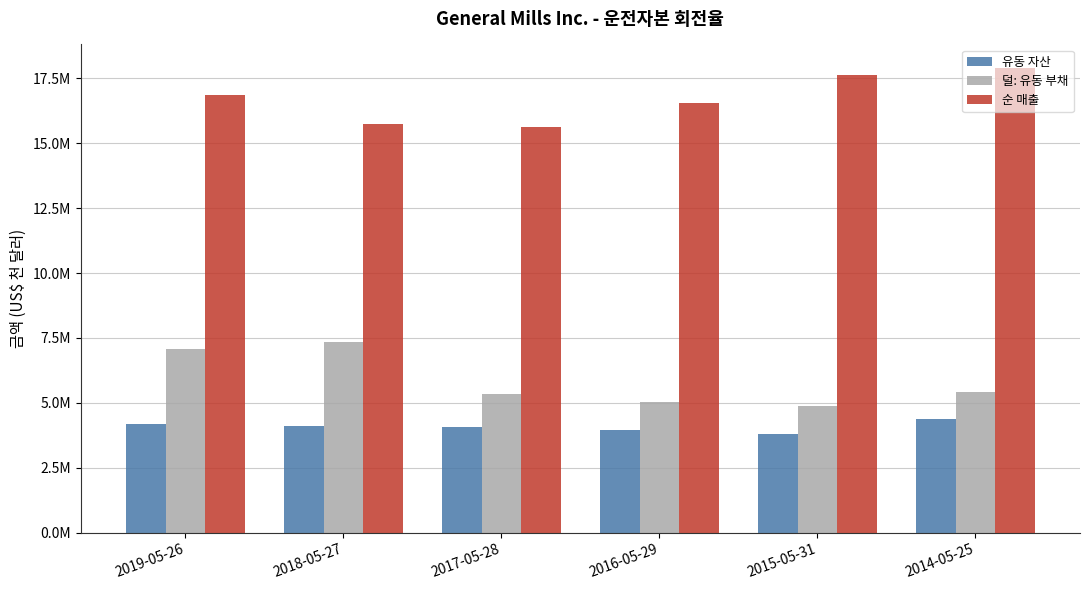

Does the chart contain stacked bars?

No